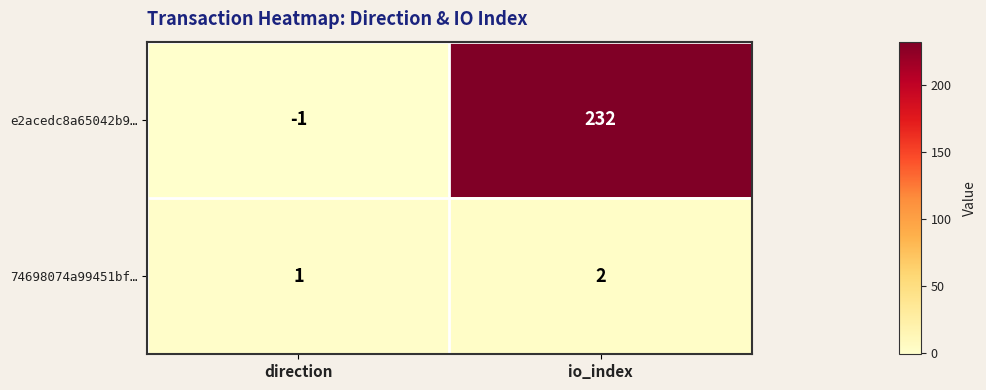

Which series changed the most between direction and io_index?

e2acedc8a65042b9…